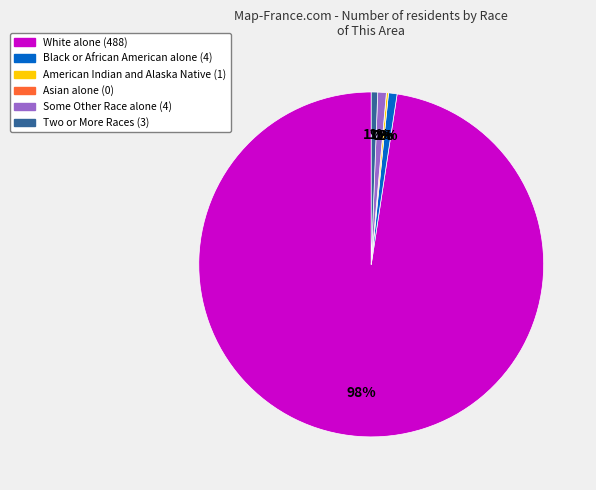

Rank the categories by value from lowest to highest.

Asian alone, American Indian and Alaska Native, Two or More Races, Black or African American alone, Some Other Race alone, White alone